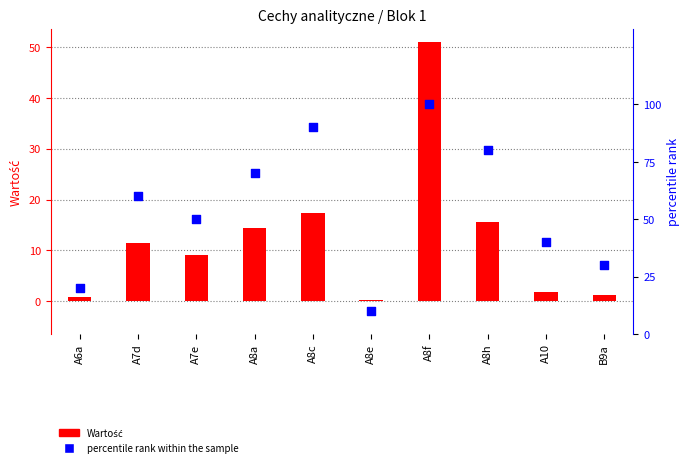

Which series reaches the maximum Y coordinate?

percentile rank within the sample